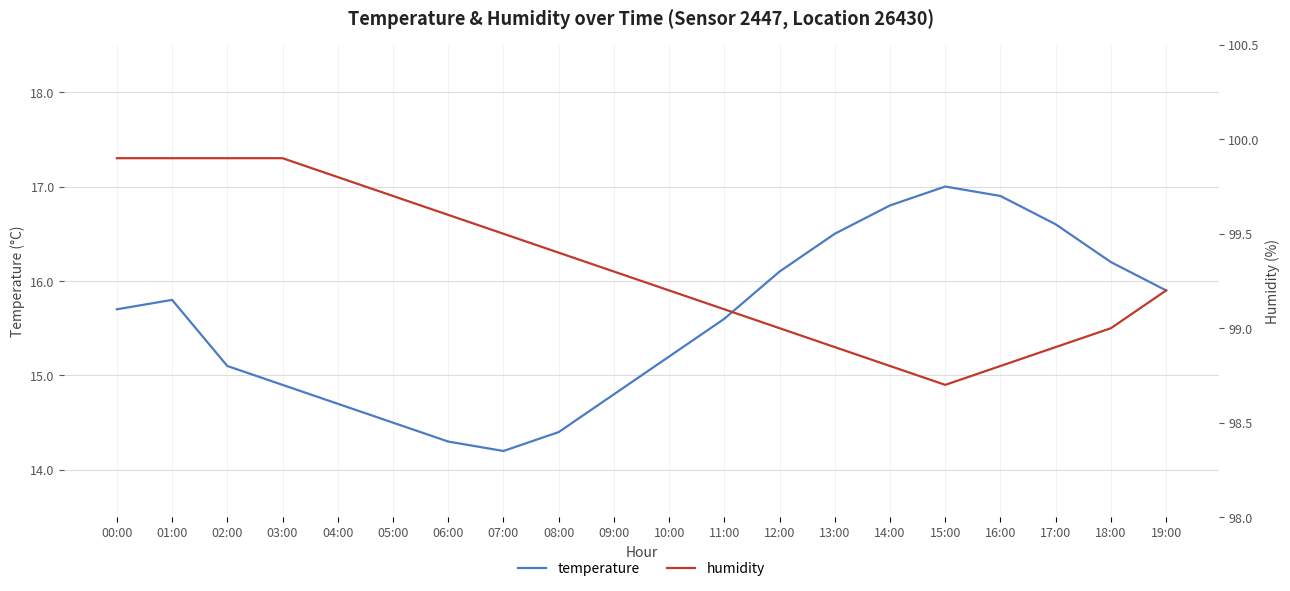

How many interior local valleys does the temperature series have?

1